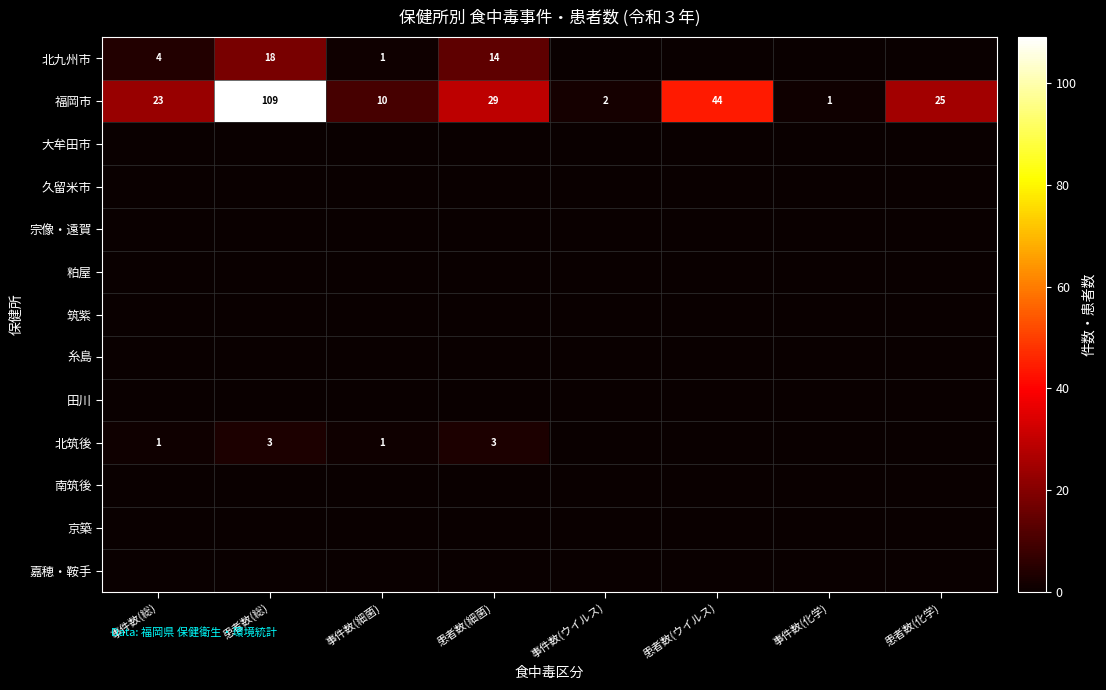

What is the difference between the maximum and minimum values in the 福岡市 series?

108